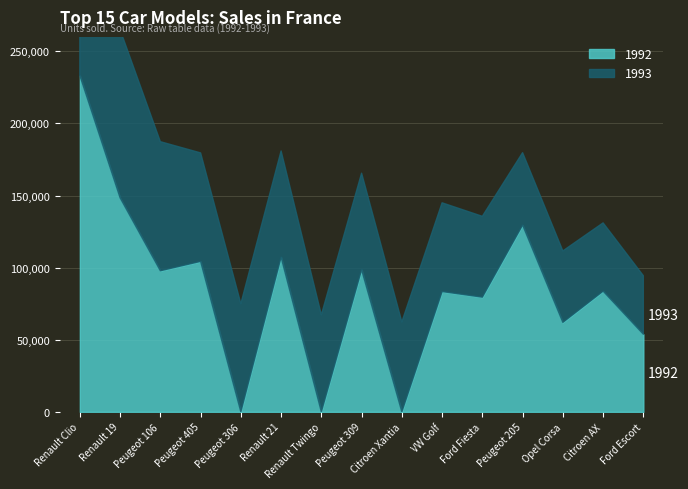

At Peugeot 405, list the series in order from largest to smallest.

1992, 1993